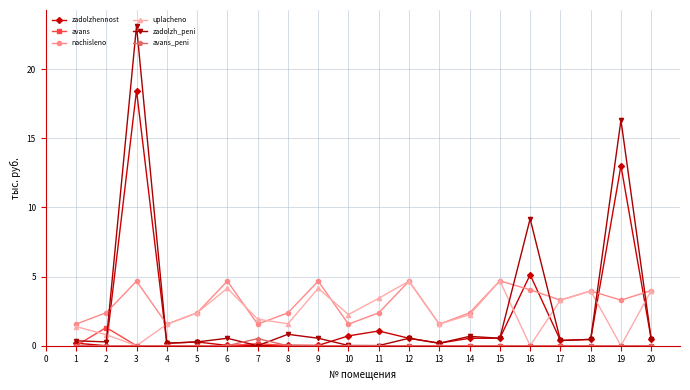

What is the lowest value of the nachisleno series?

1.6